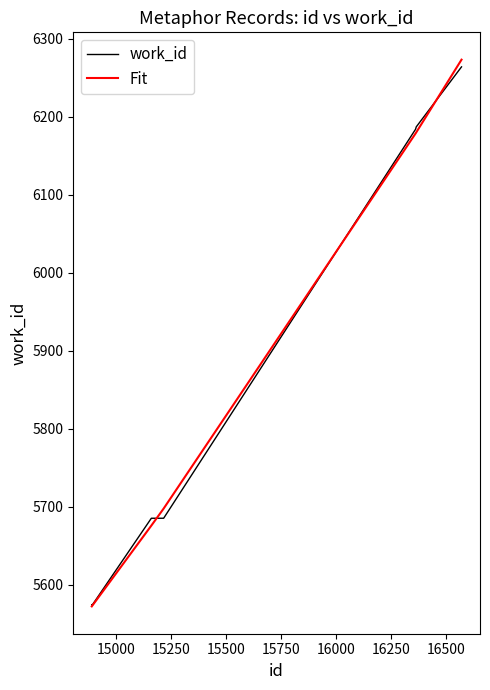

What is the minimum value for work_id?

5574.0